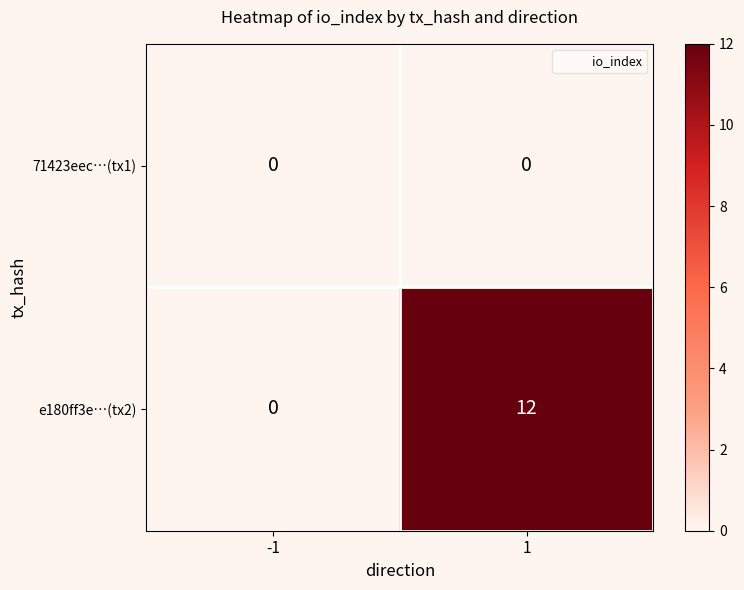

What is the sum of all e180ff3e…(tx2) values?

12